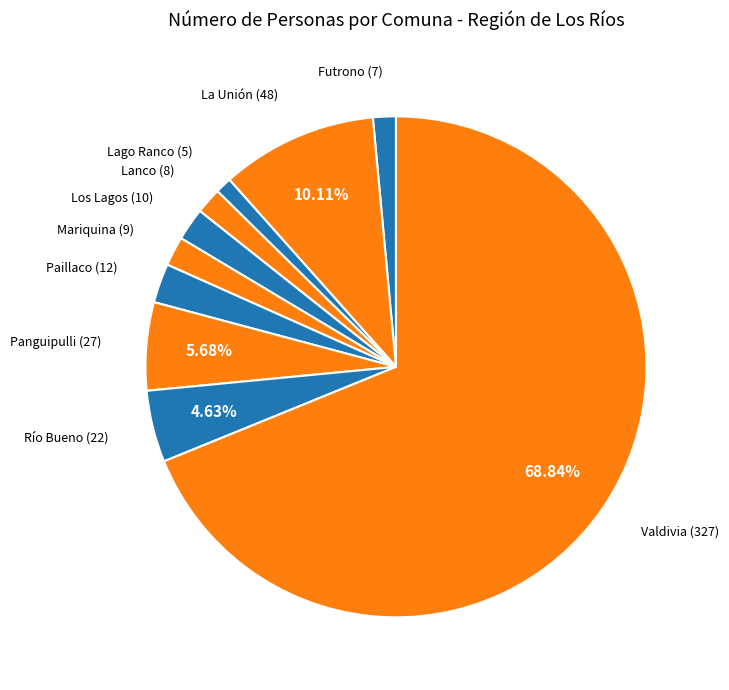

What is the majority slice?

Valdivia